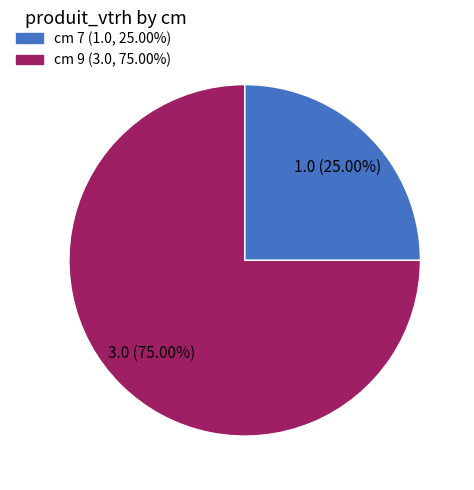

Does any single category account for the majority?

Yes